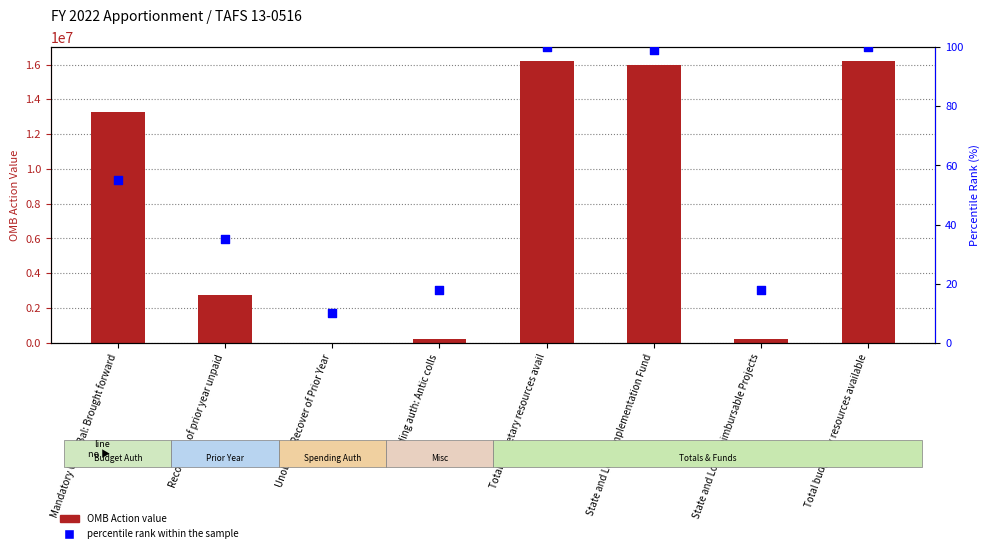

Which series reaches the minimum Y coordinate?

percentile rank within the sample